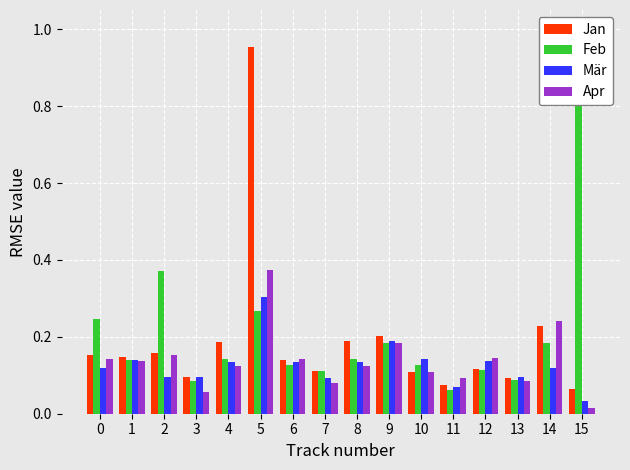

Reading right to left, transcribe all the data shown in this chart.

Jan: 15=0.1	14=0.2	13=0.1	12=0.1	11=0.1	10=0.1	9=0.2	8=0.2	7=0.1	6=0.1	5=1.0	4=0.2	3=0.1	2=0.2	1=0.1	0=0.2
Feb: 15=1.0	14=0.2	13=0.1	12=0.1	11=0.1	10=0.1	9=0.2	8=0.1	7=0.1	6=0.1	5=0.3	4=0.1	3=0.1	2=0.4	1=0.1	0=0.2
Mär: 15=0.0	14=0.1	13=0.1	12=0.1	11=0.1	10=0.1	9=0.2	8=0.1	7=0.1	6=0.1	5=0.3	4=0.1	3=0.1	2=0.1	1=0.1	0=0.1
Apr: 15=0.0	14=0.2	13=0.1	12=0.1	11=0.1	10=0.1	9=0.2	8=0.1	7=0.1	6=0.1	5=0.4	4=0.1	3=0.1	2=0.2	1=0.1	0=0.1